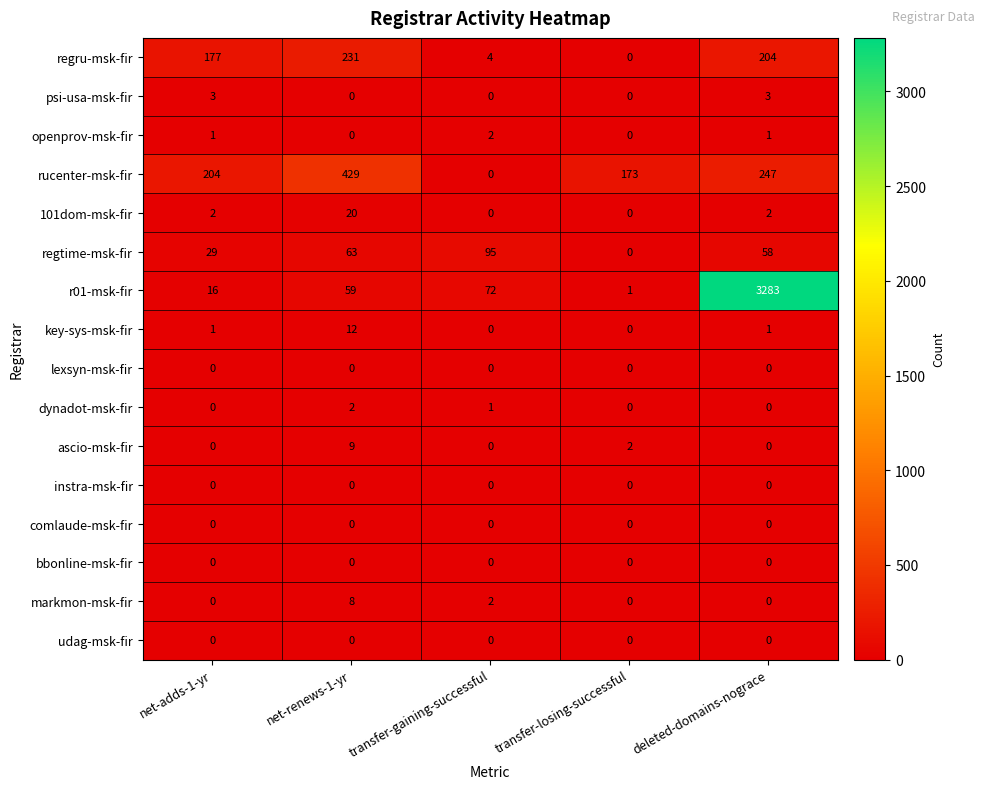

At which category is the sum across all series the highest?

deleted-domains-nograce